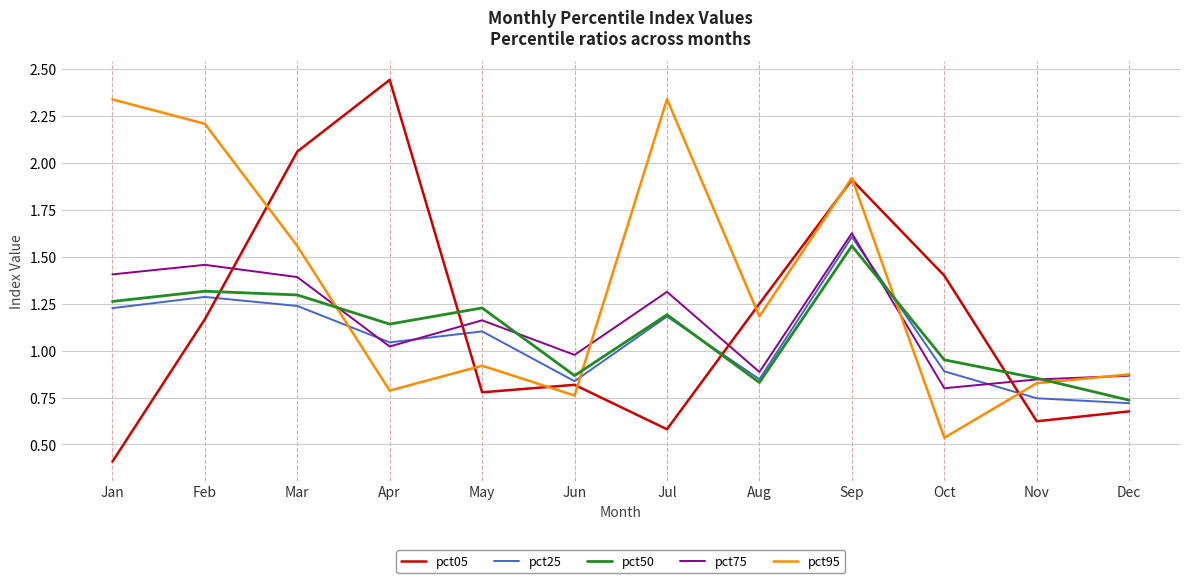

The value of pct95 at Jun is 0.8. True or false?

True